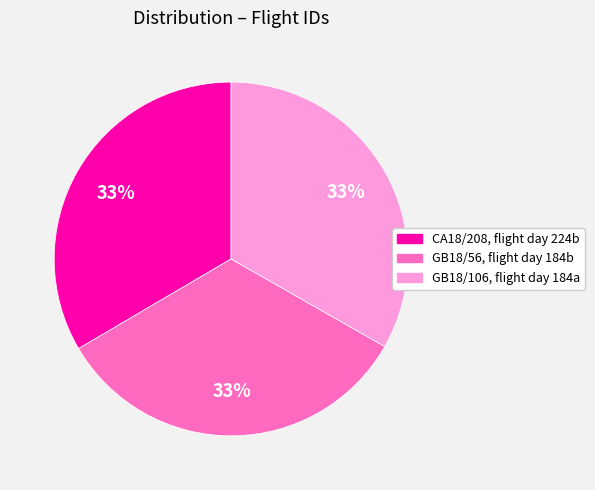

Does any single category account for the majority?

No